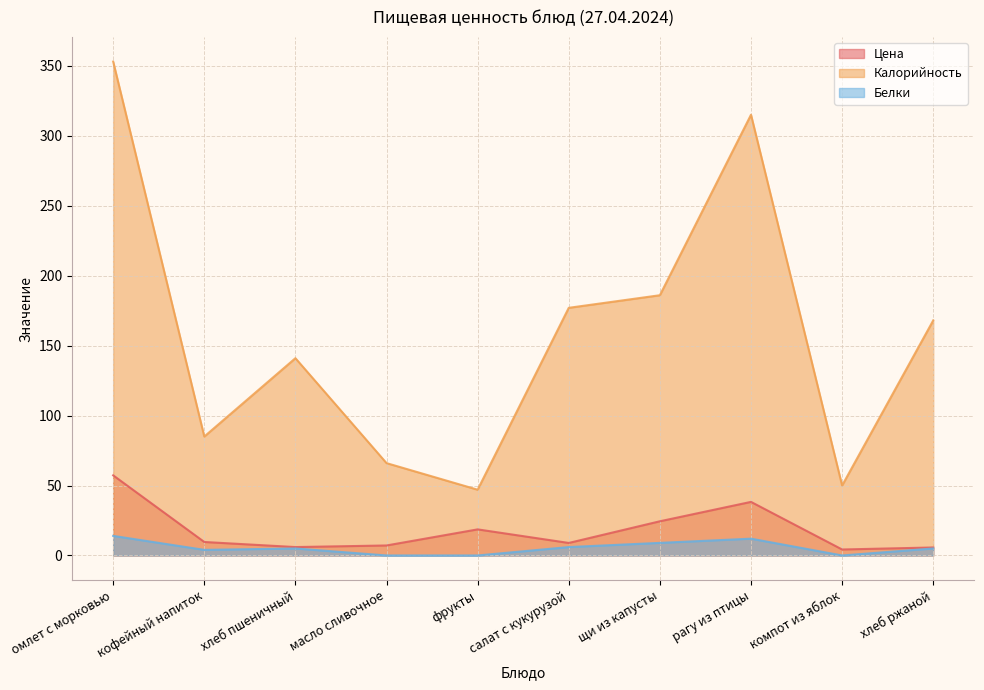

List the series in order of their peak value, highest first.

Калорийность, Цена, Белки